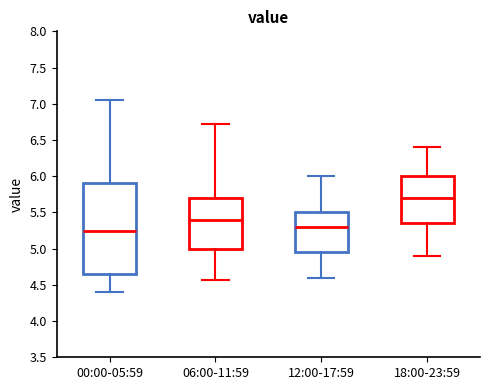

Comparing the boxes themselves (not the whiskers), which one is the tallest?

00:00-05:59